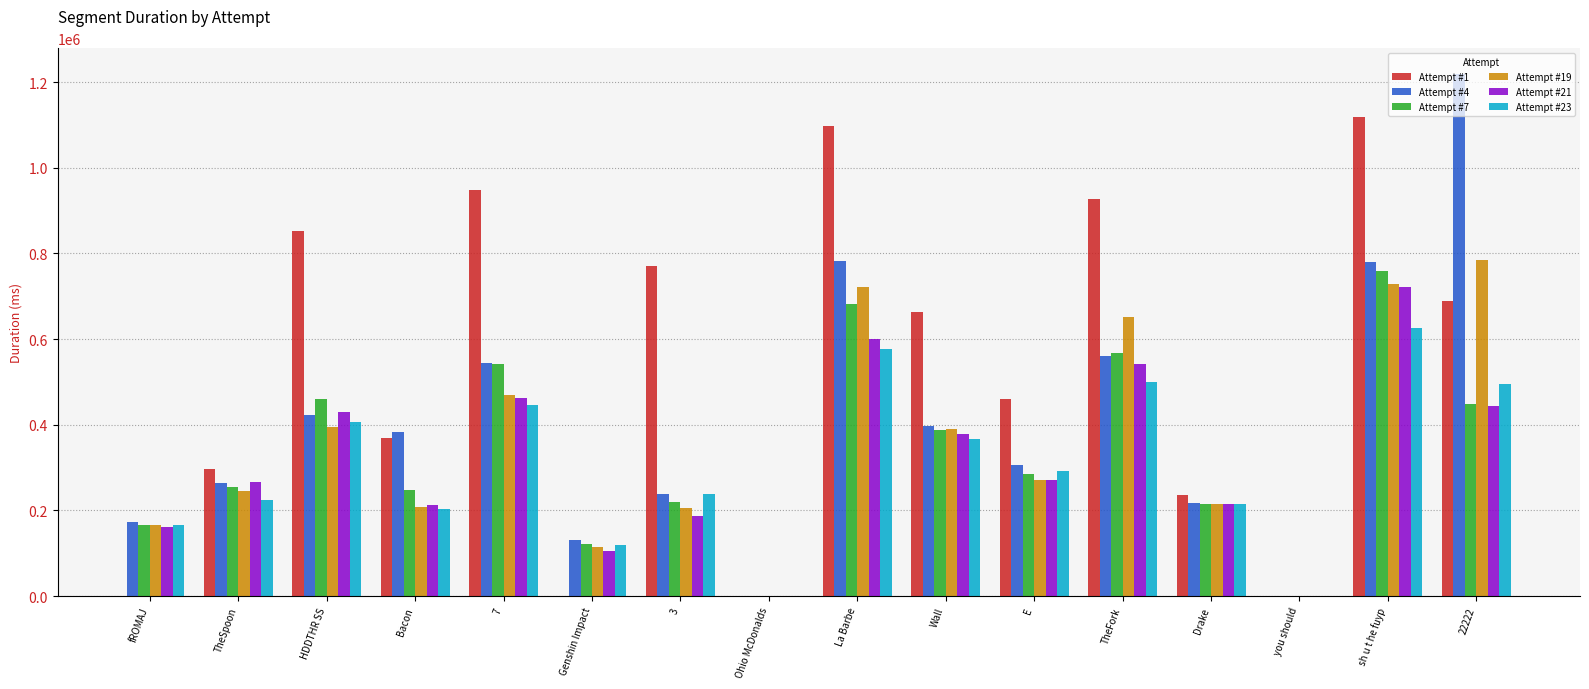

What is the label of the 12th bar from the left?

TheFork